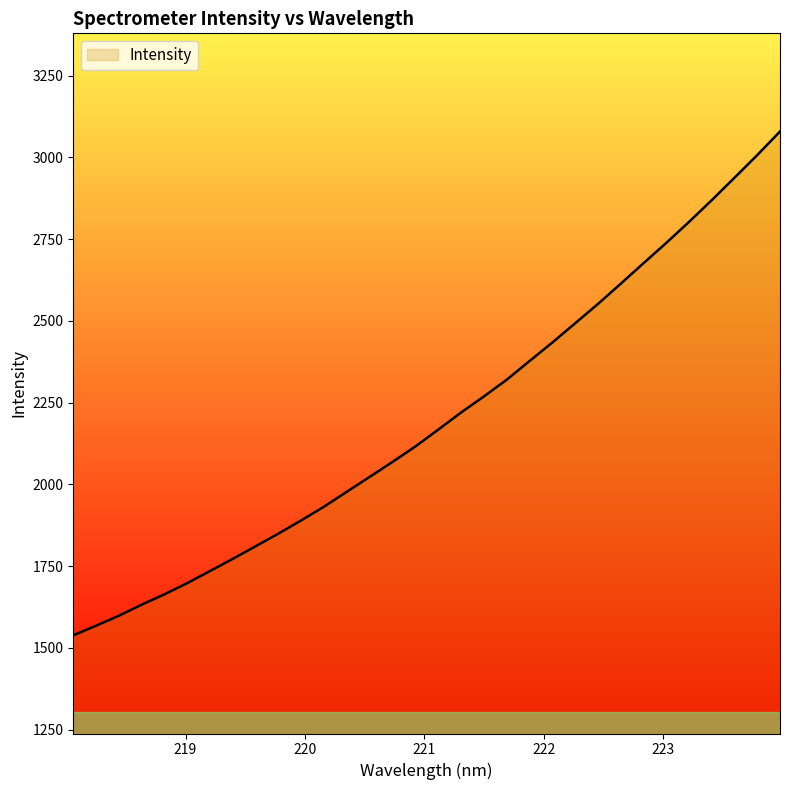

What is the maximum value shown in the chart?

3079.1